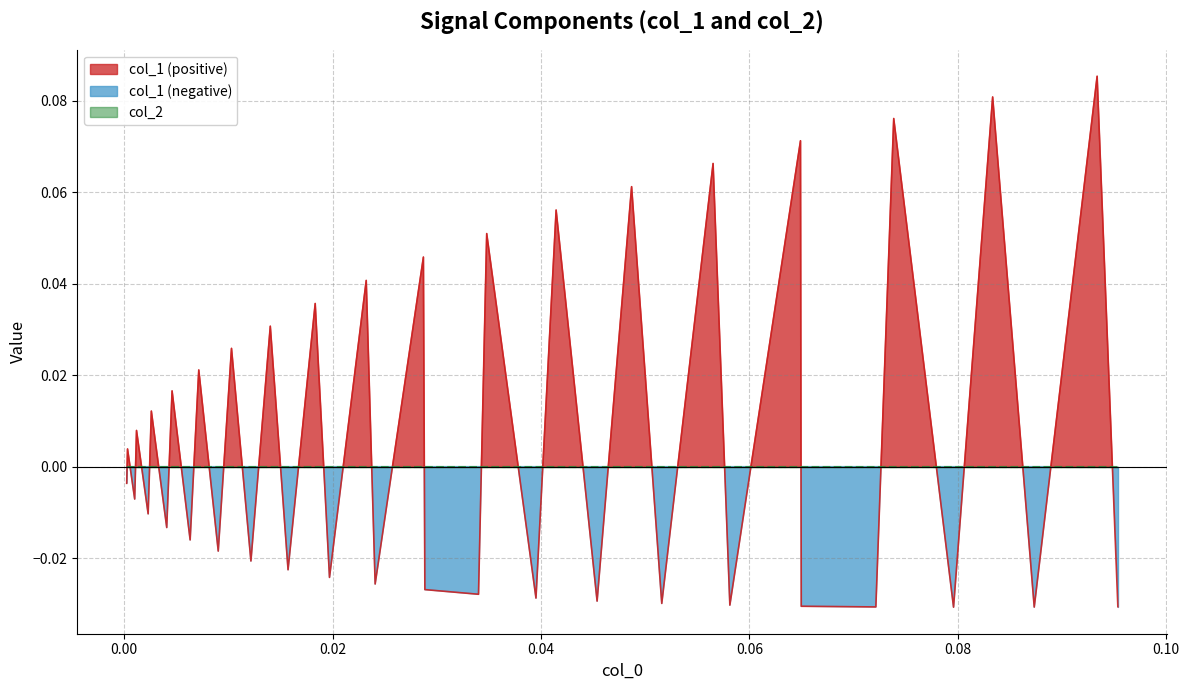

What is the difference between the second highest and minimum values?

0.1